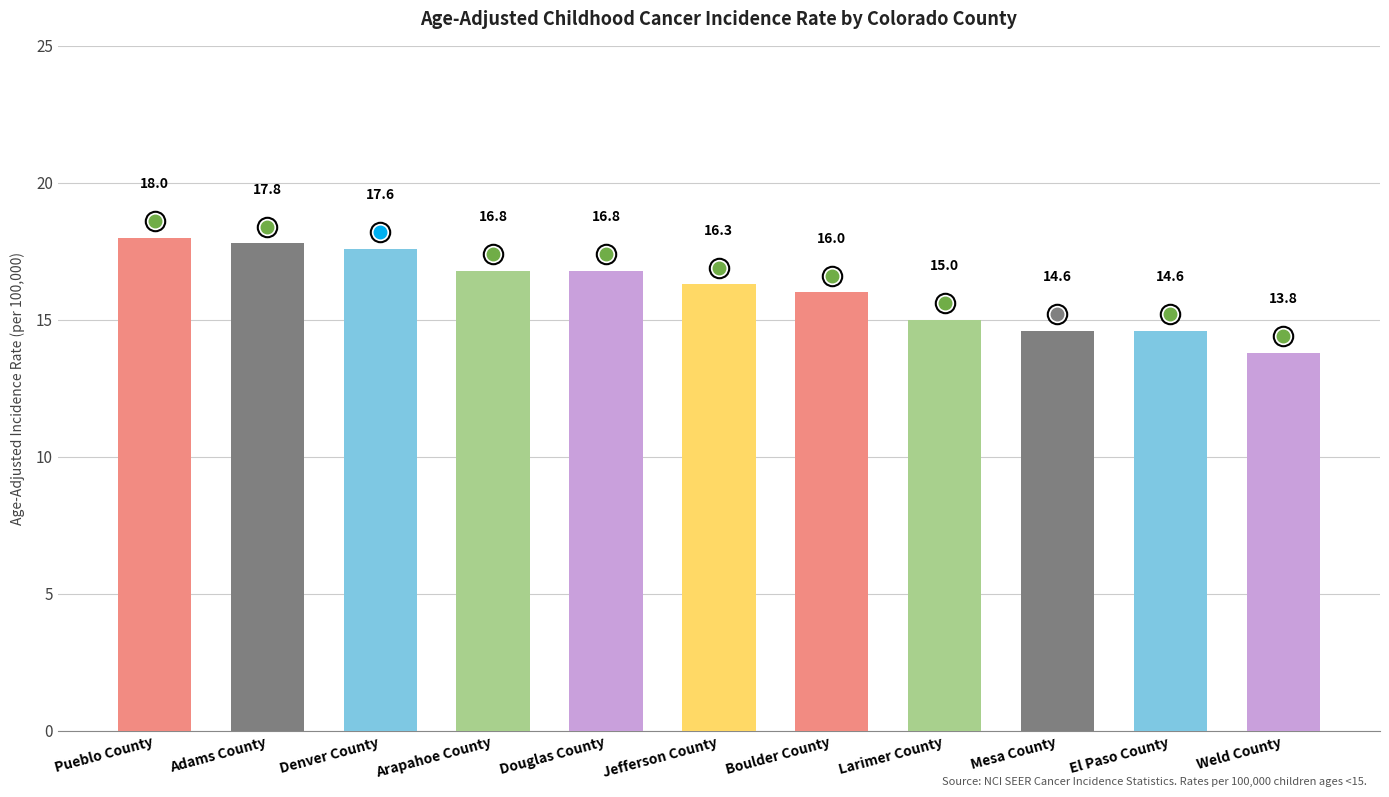

What position from the right is Douglas County?

7